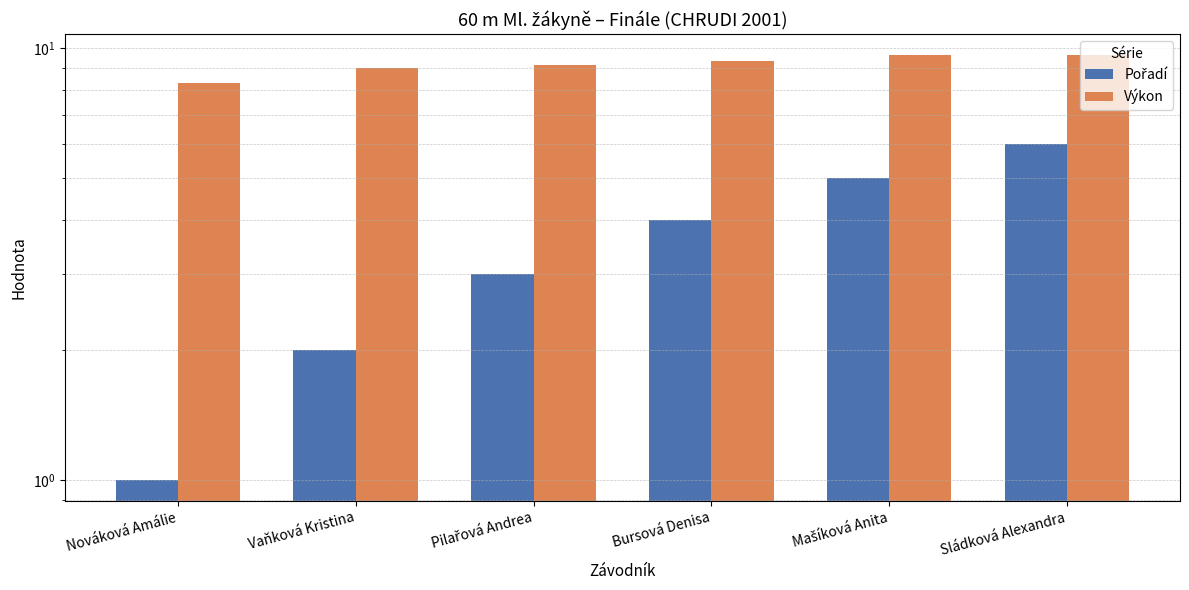

True or false: Výkon has a value of 9.1 at Pilařová Andrea.

True